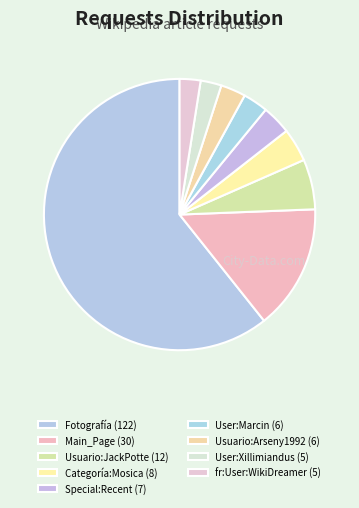

How many segments does this pie chart have?

9